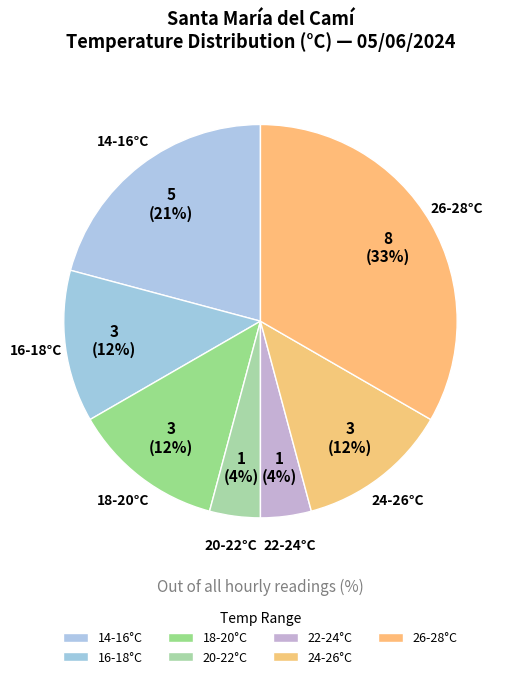

Approximately how many times larger is the value at 16-18°C compared to 26-28°C?

0.4